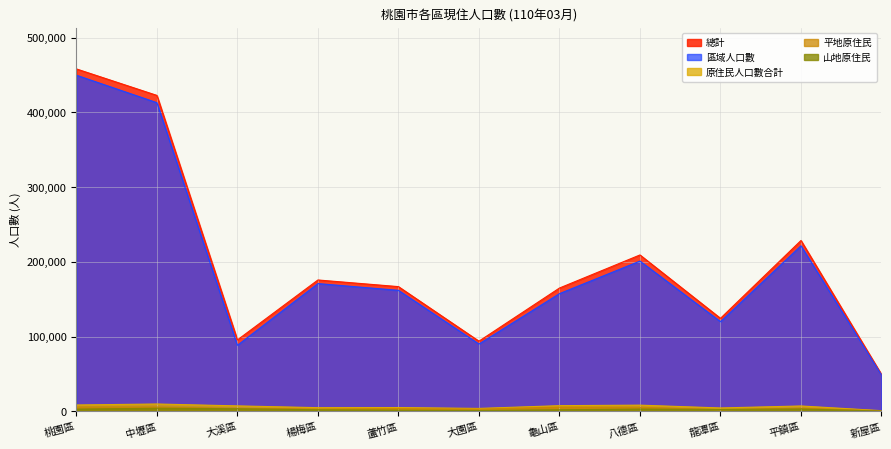

At how many categories does at least one series exceed 102838?

8